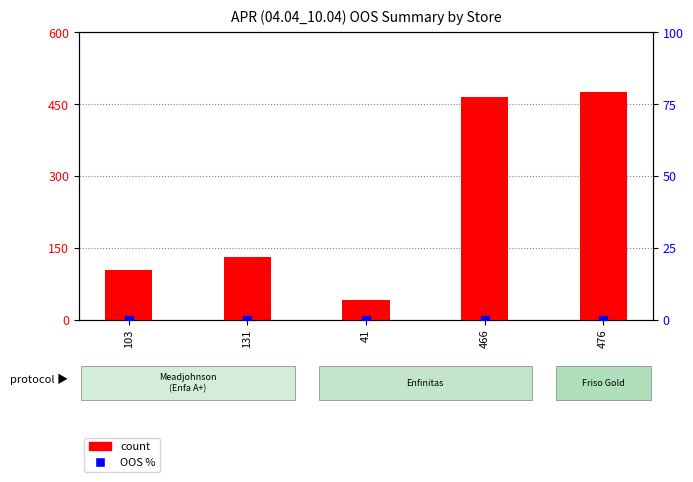

Which series has the largest total across all categories?

count